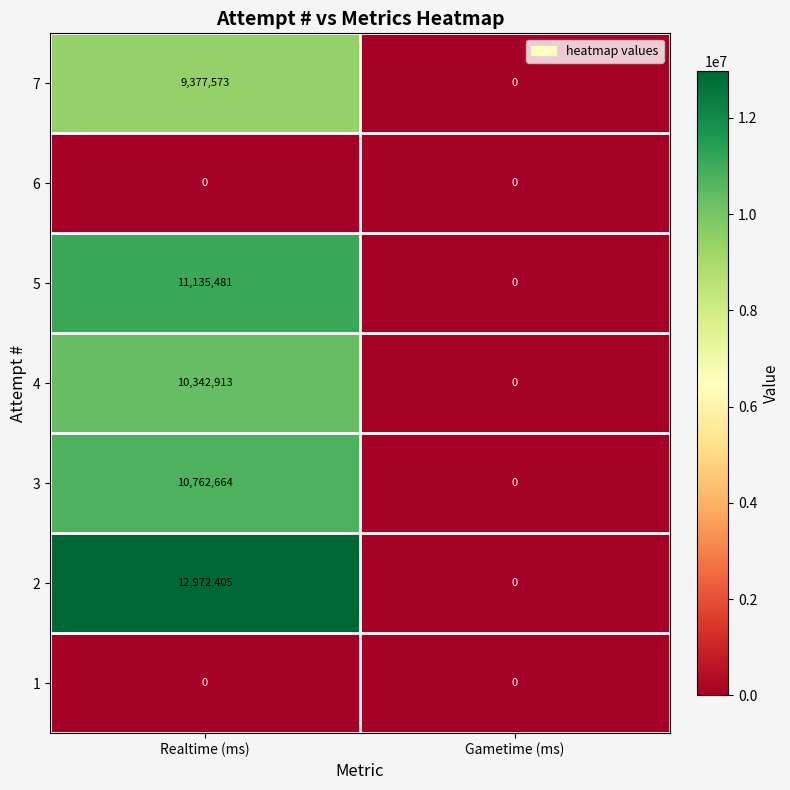

True or false: 5 has a value of 11135481 at Realtime (ms).

True